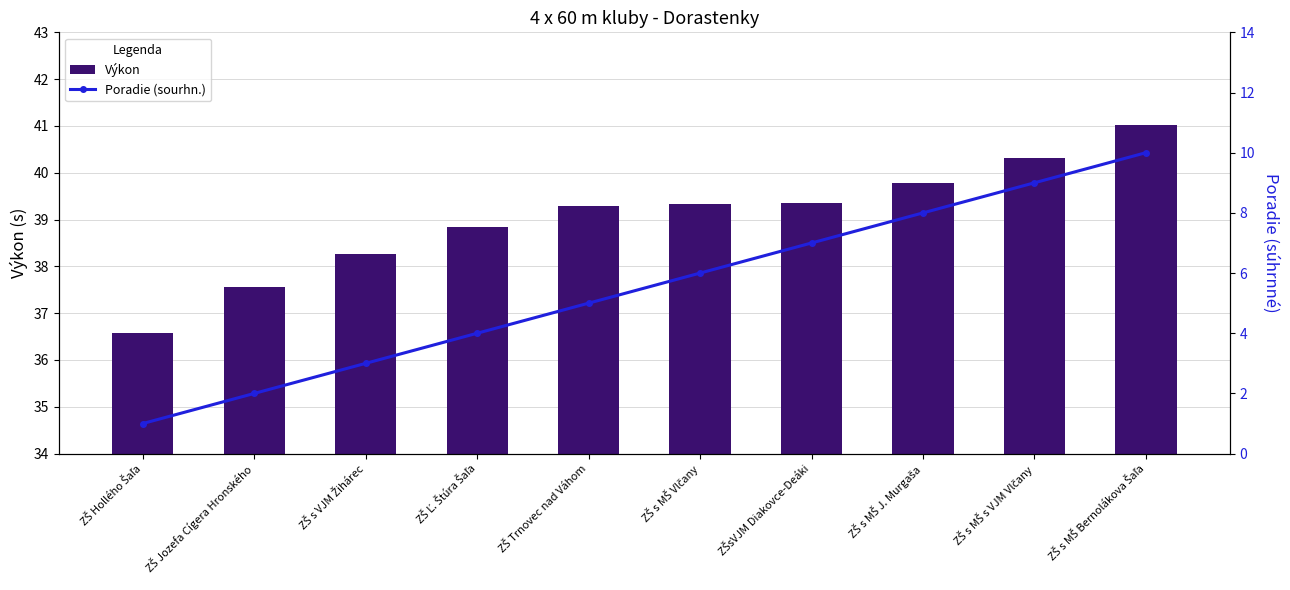

True or false: Poradie (sourhn.) has a value of 8.0 at ZŠ s MŠ J. Murgaša.

True